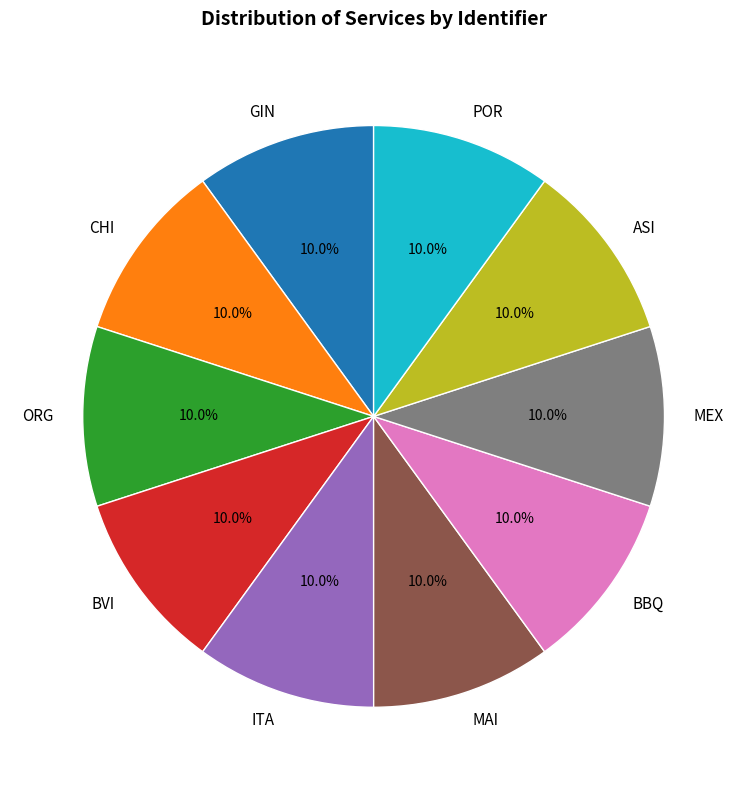

How many slices are in this pie chart?

10